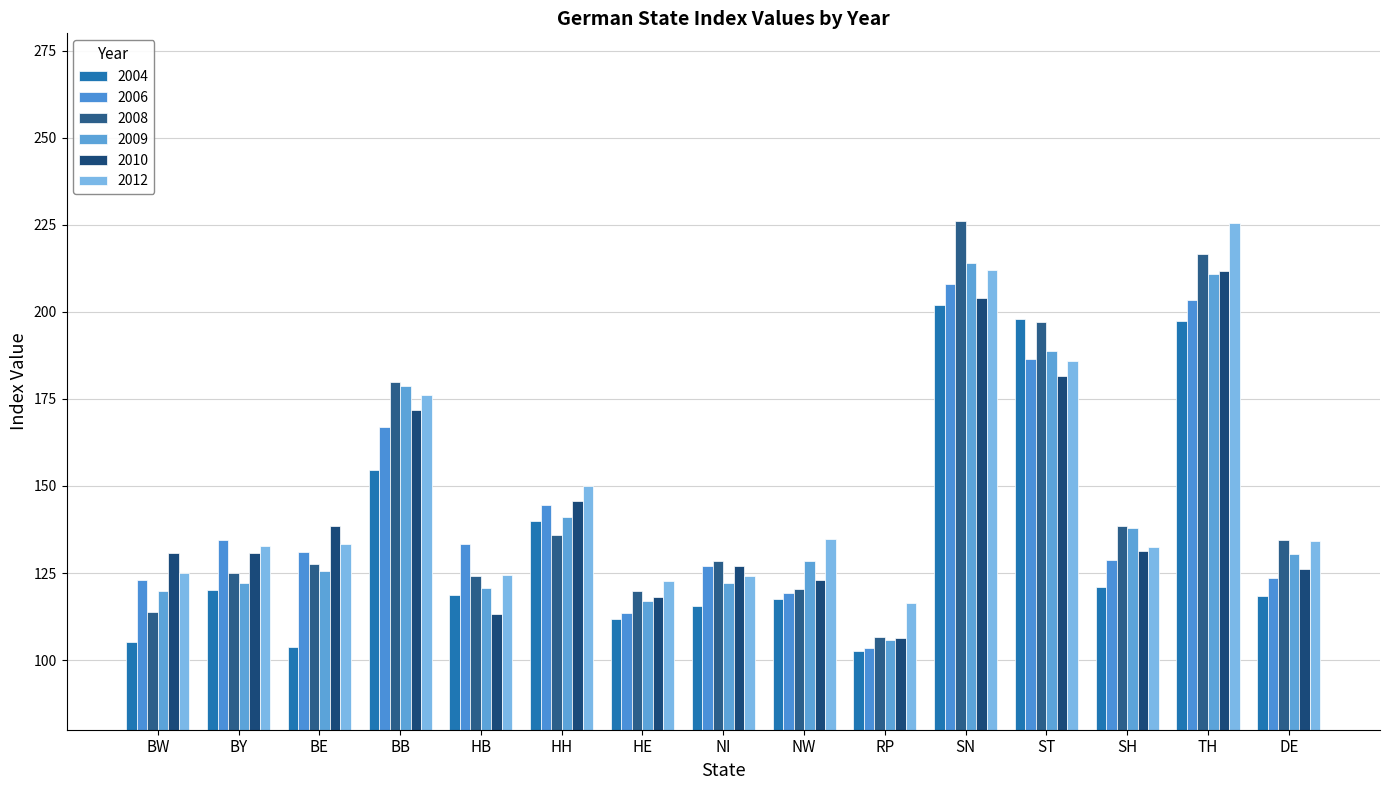

Rank the series by their maximum value, from lowest to highest.

2004, 2006, 2010, 2009, 2012, 2008